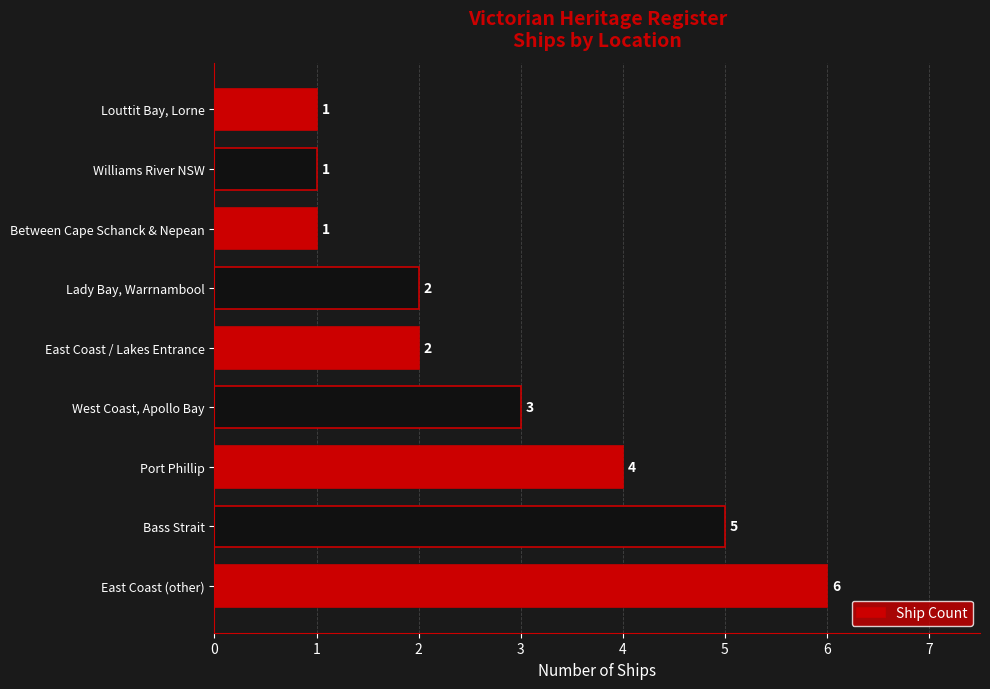

At which category does the chart reach its peak across all series?

East Coast (other)